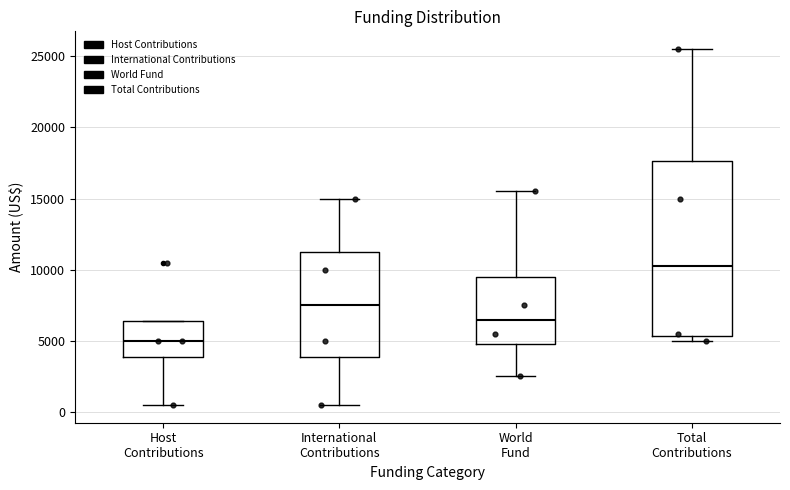

Reading left to right, transcribe this box plot: for each box, give where its median line is, the range the box spans, and where its two whiskers end, as read against the y-axis. The values are not printed on the chart, so give them approximately, as read against the axis.

Host Contributions: median 5000, box 4000 to 6500, whiskers 500 to 6500
International Contributions: median 7500, box 4000 to 11500, whiskers 500 to 15000
World Fund: median 6500, box 5000 to 9500, whiskers 2500 to 15500
Total Contributions: median 10500, box 5500 to 17500, whiskers 5000 to 25500